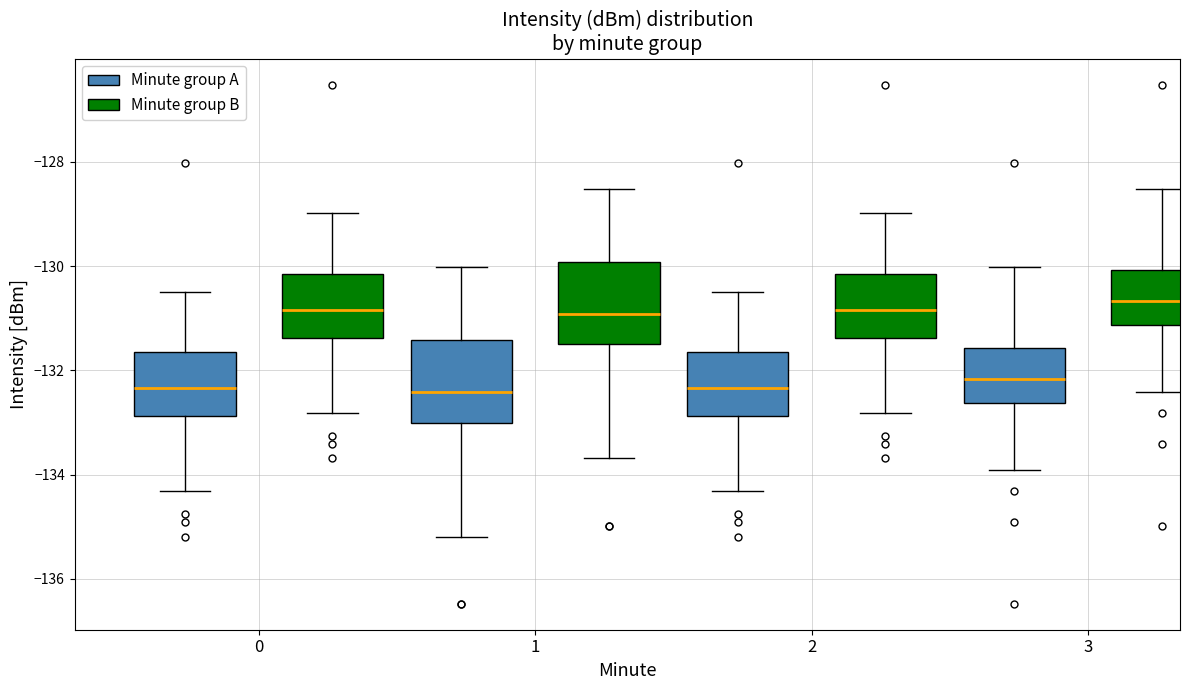

Reading left to right, read every box against the y-axis: the position of its median line, the range the box covers, and the ends of its whiskers. The values are not printed on the chart, so give them approximately, as read against the axis.

0 (Minute group A): median -132.4, box -132.8 to -131.6, whiskers -134.4 to -130.4
0 (Minute group B): median -130.8, box -131.4 to -130.2, whiskers -132.8 to -129.0
1 (Minute group A): median -132.4, box -133.0 to -131.4, whiskers -135.2 to -130.0
1 (Minute group B): median -131.0, box -131.6 to -130.0, whiskers -133.6 to -128.6
2 (Minute group A): median -132.4, box -132.8 to -131.6, whiskers -134.4 to -130.4
2 (Minute group B): median -130.8, box -131.4 to -130.2, whiskers -132.8 to -129.0
3 (Minute group A): median -132.2, box -132.6 to -131.6, whiskers -134.0 to -130.0
3 (Minute group B): median -130.6, box -131.2 to -130.0, whiskers -132.4 to -128.6